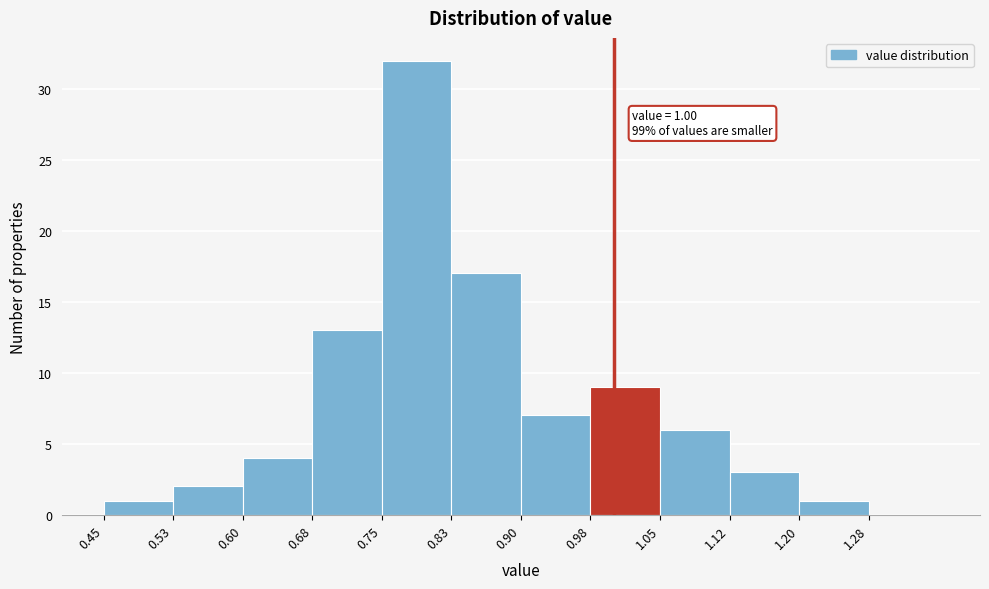

Which range on the x-axis has the tallest bar?

0.750 to 0.825